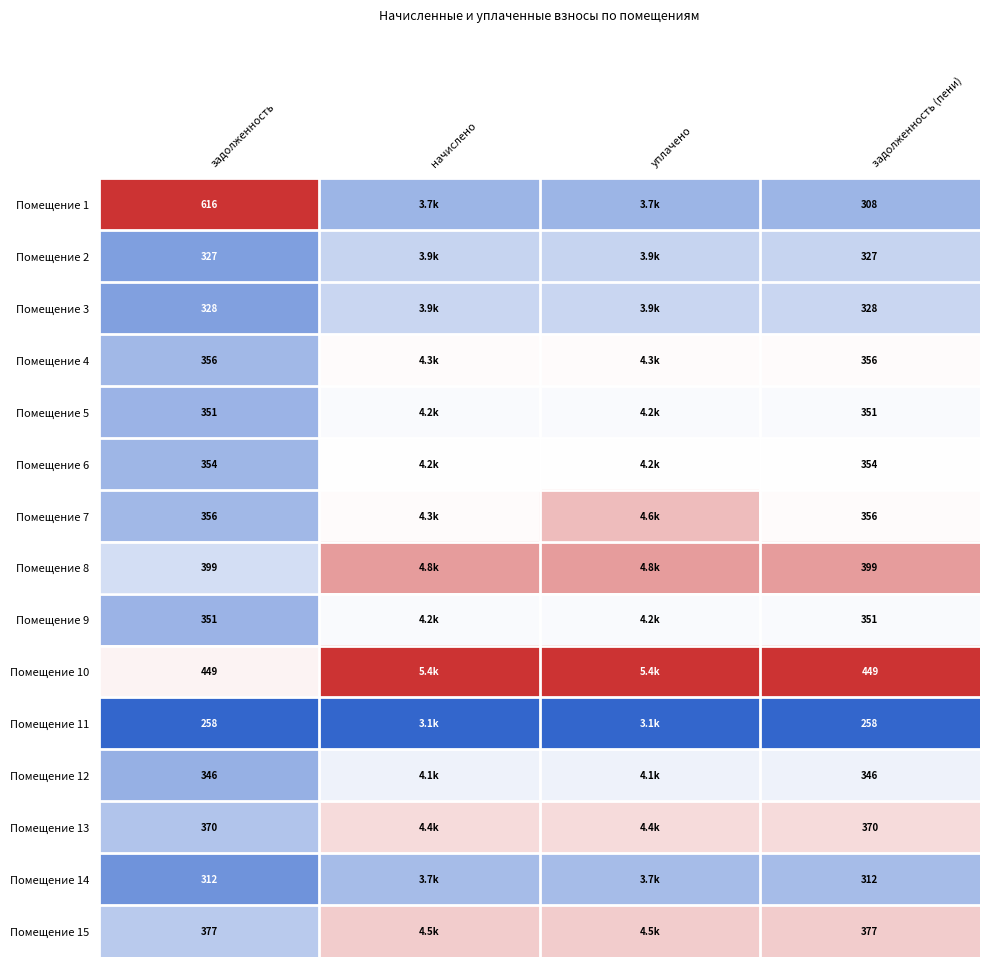

Is the value of Помещение 12 at задолженность (пени) greater than the value of Помещение 6 at задолженность?

No